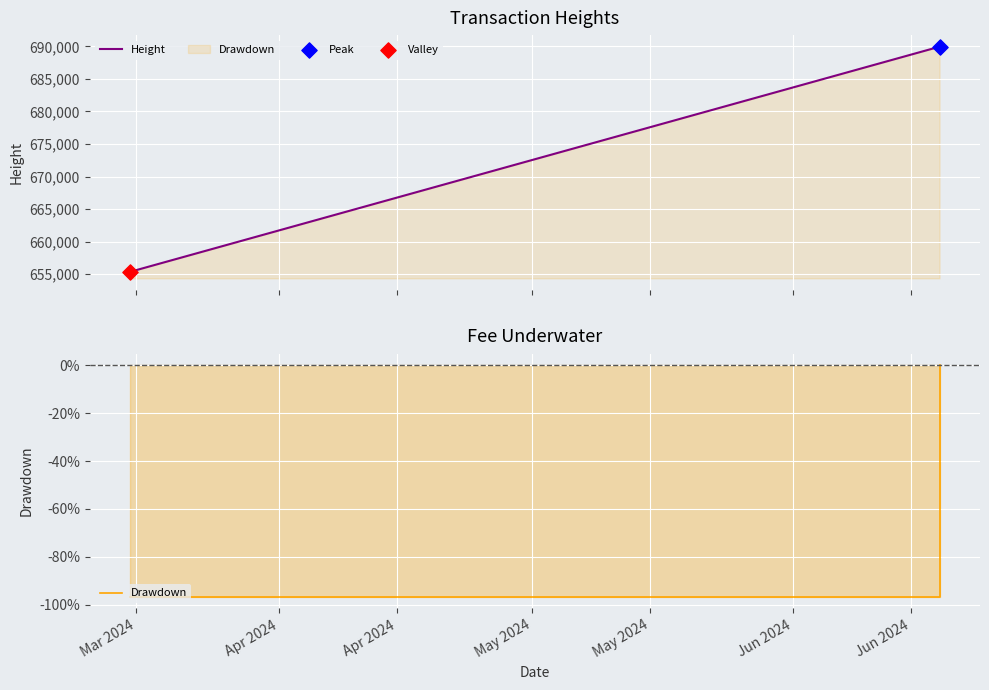

Which series has the widest spread of Y values?

Height